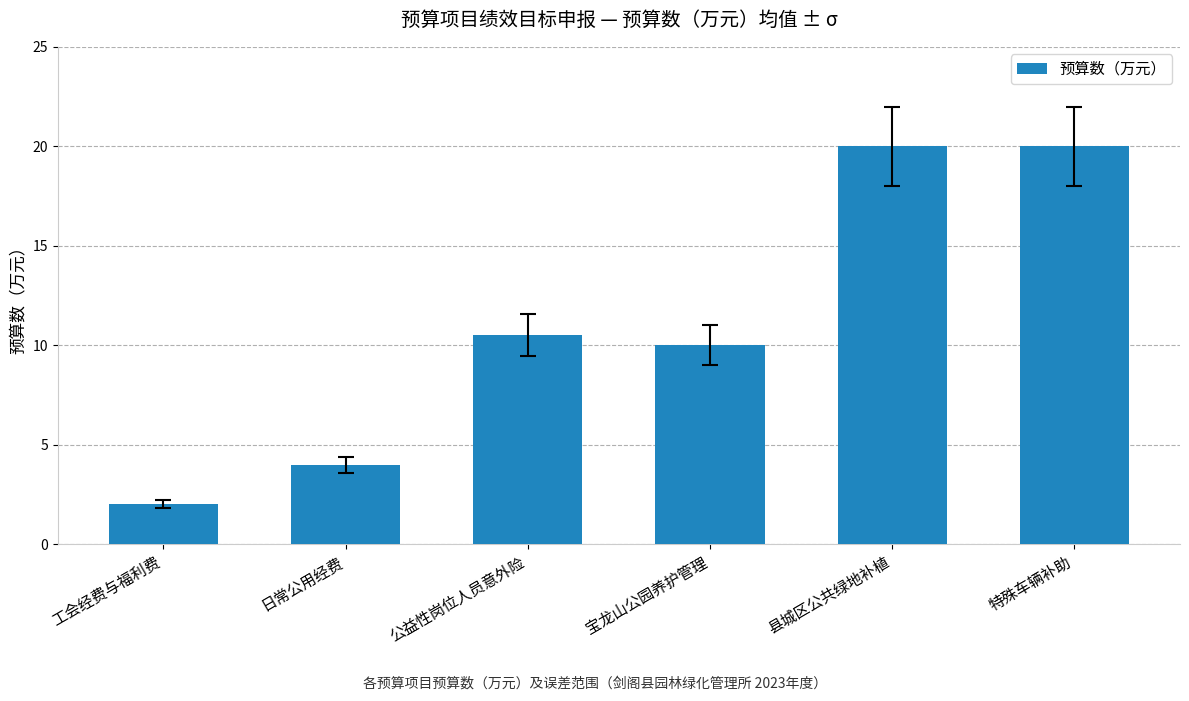

What is the approximate value at 工会经费与福利费?

2.0